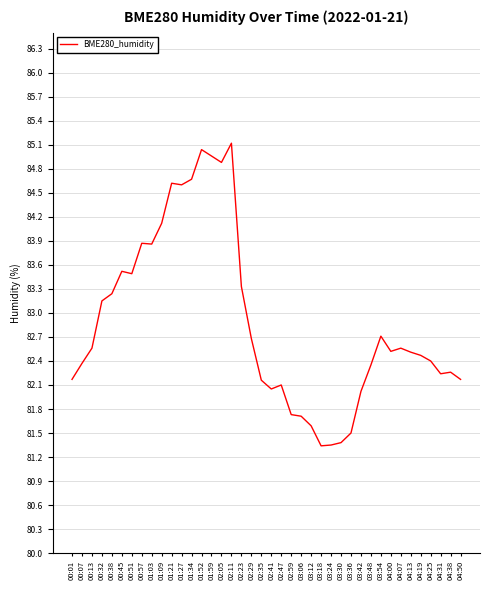

What is the sum of the values at 02:41 and 03:48?

164.4